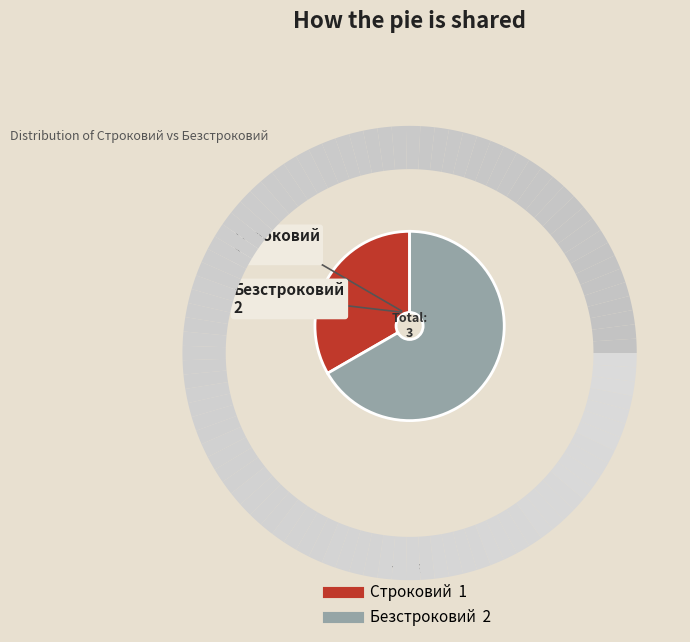

Count the number of slices in the pie.

2